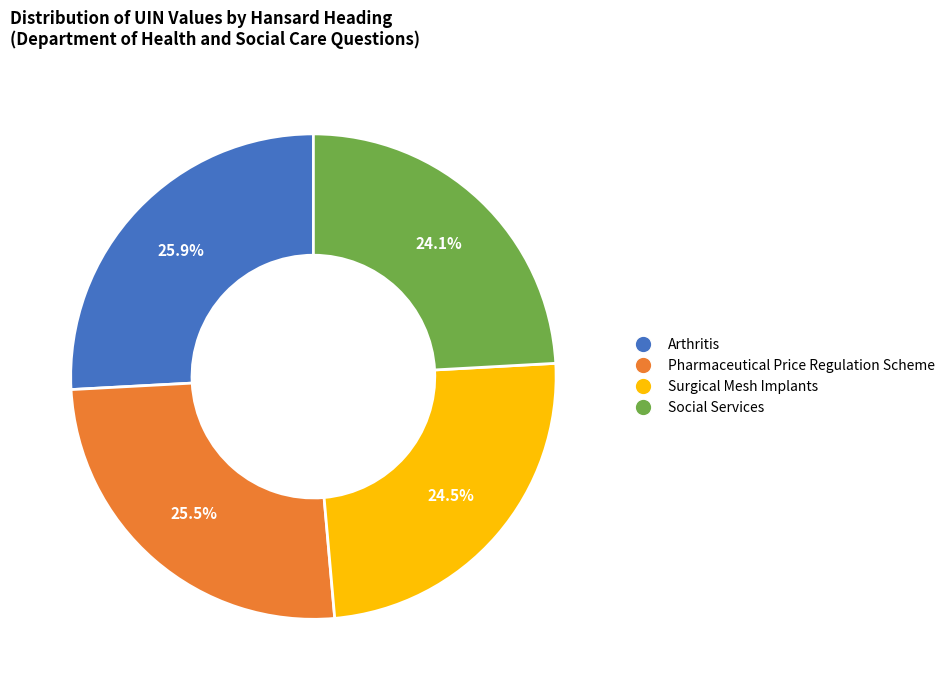

Is there a majority slice in this chart?

No